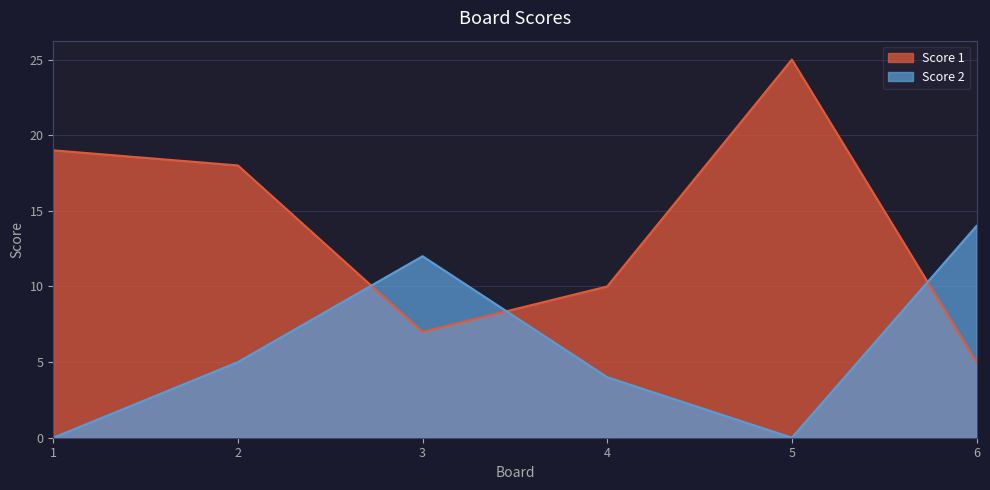

Which series has the widest spread of values?

Score 1